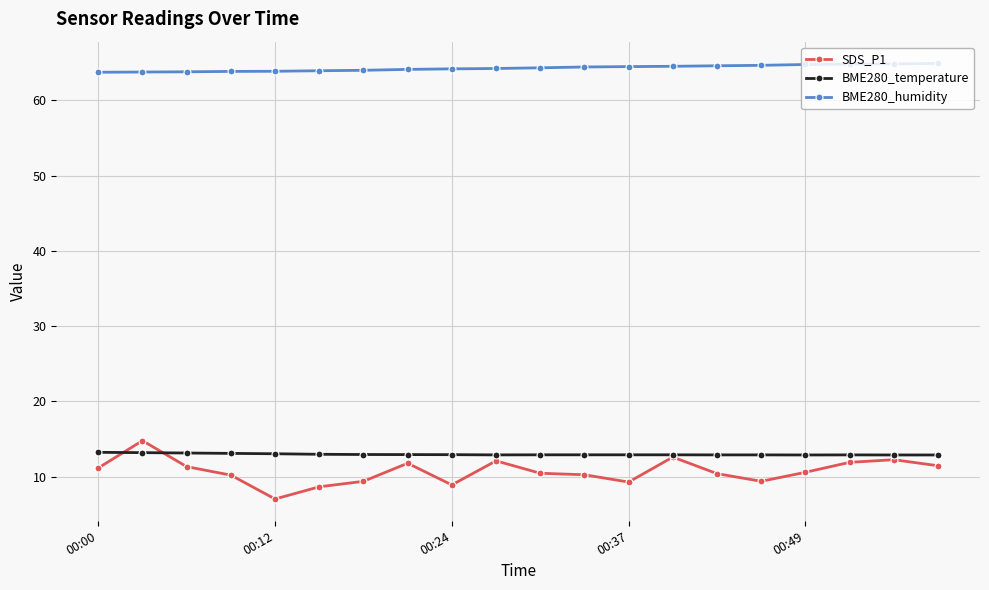

Is this an area chart (filled region under the line)?

No